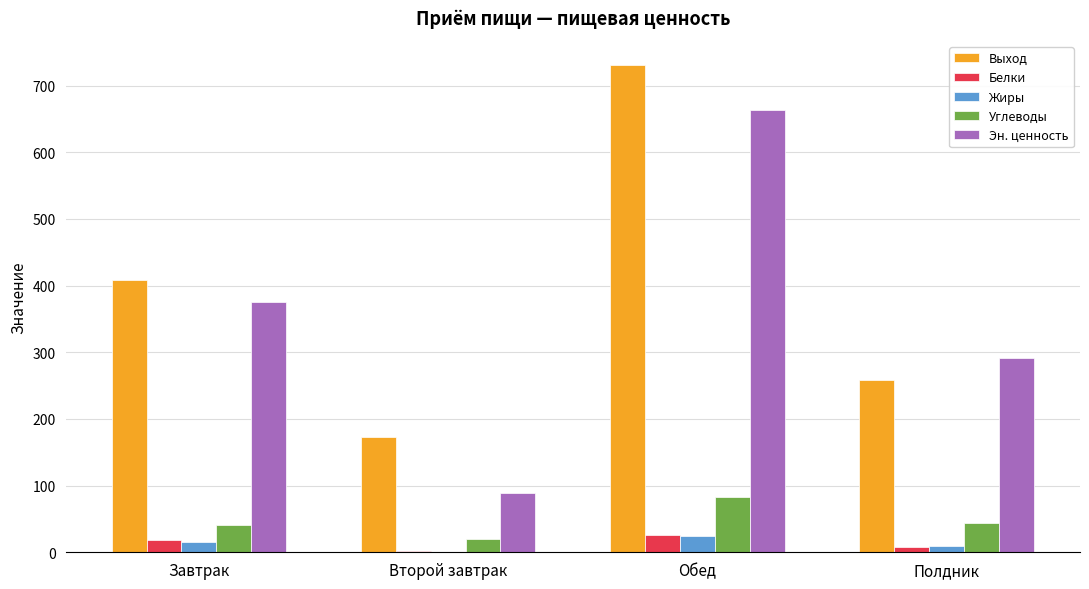

At which category is the sum across all series the highest?

Обед